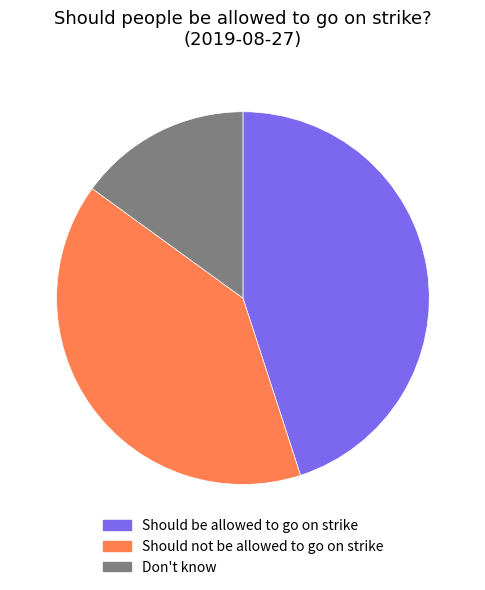

Rank the categories by value from highest to lowest.

Should be allowed to go on strike, Should not be allowed to go on strike, Don't know